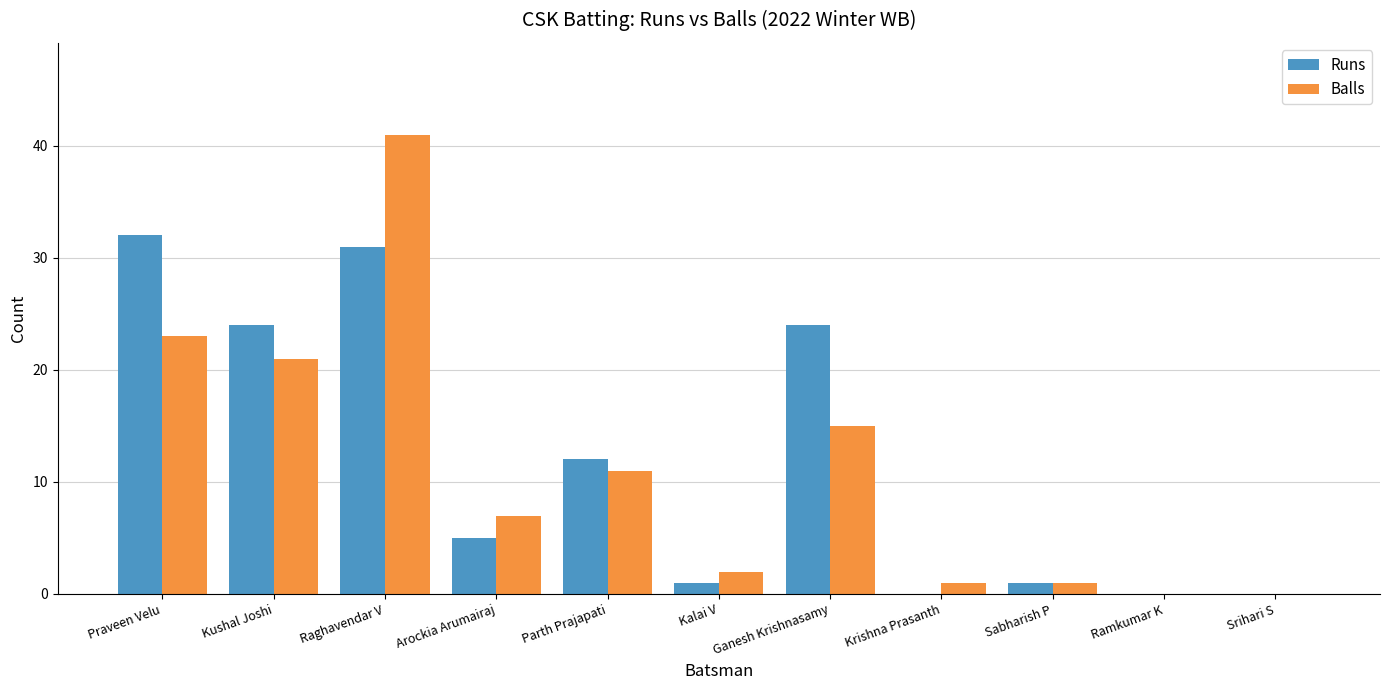

What is the sum of the Balls values at Praveen Velu and Arockia Arumairaj?

30